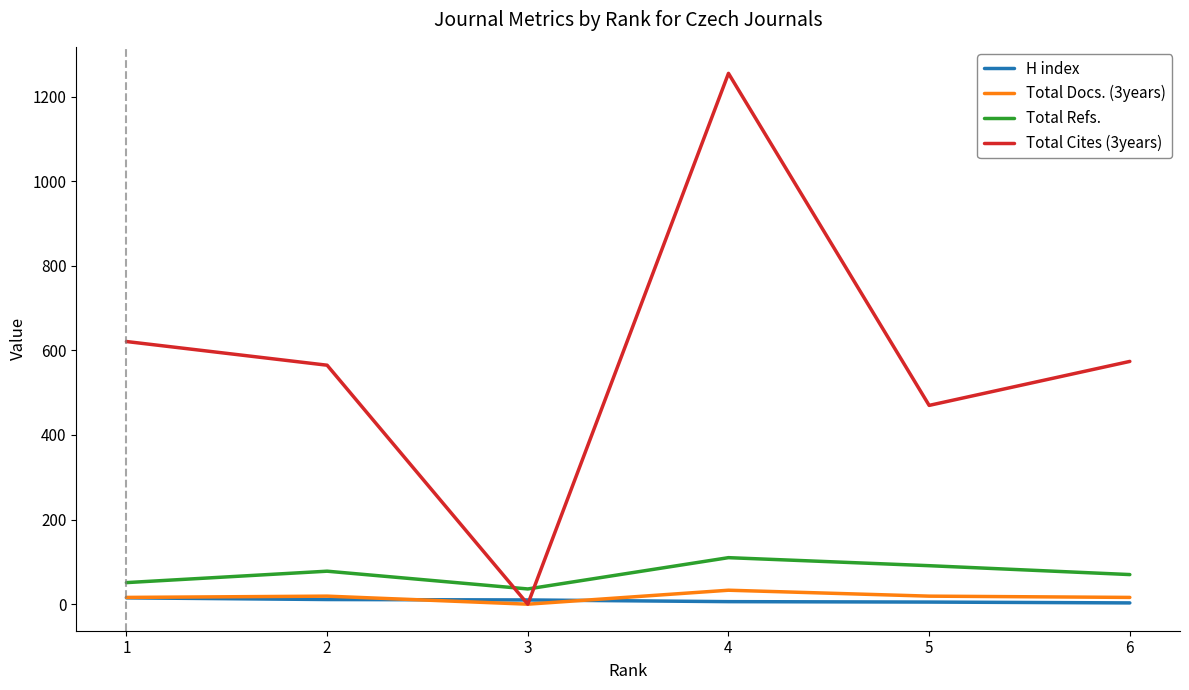

Is this an area chart (filled region under the line)?

No